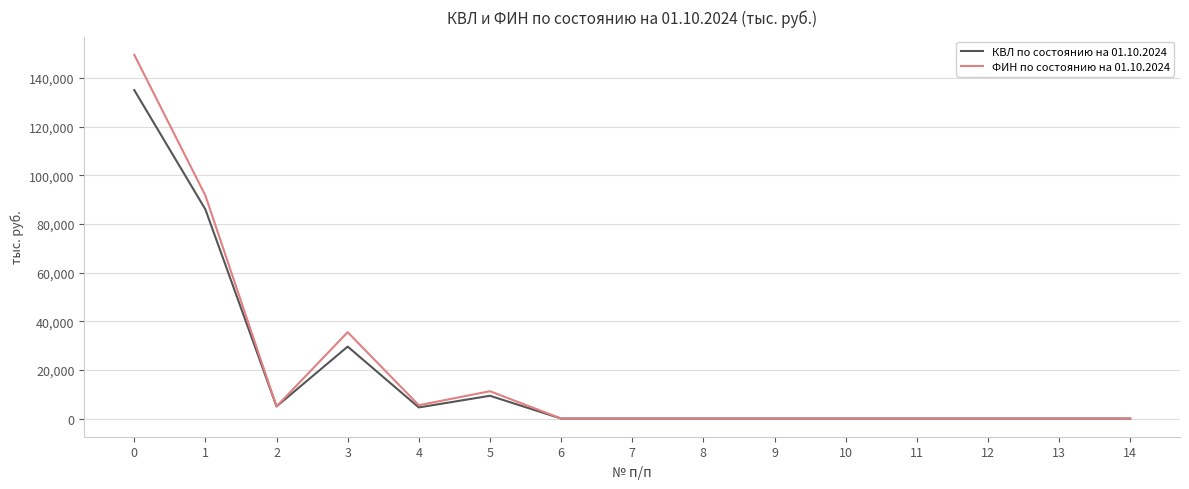

True or false: КВЛ по состоянию на 01.10.2024 has a value of 0.0 at 7.

True